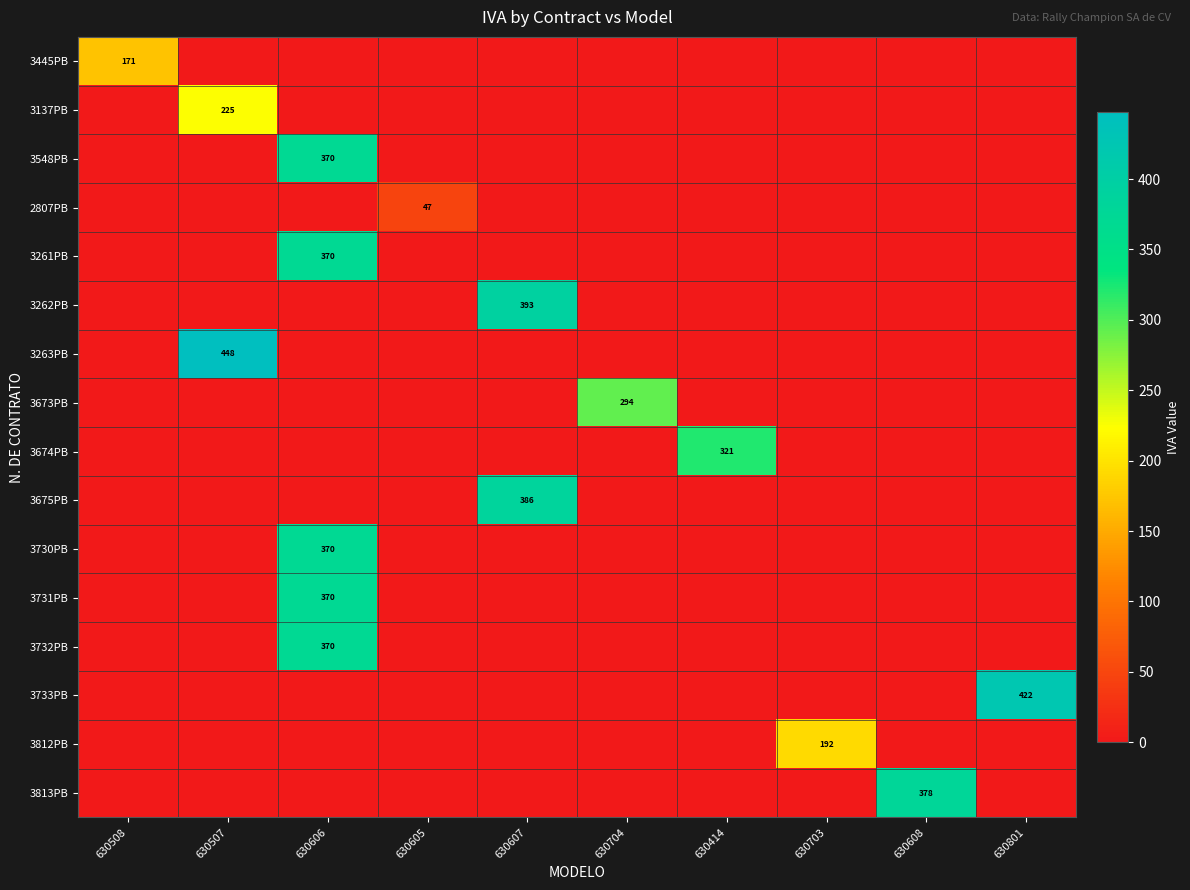

The 3137PB series shows 117.9 at 630414. True or false?

False